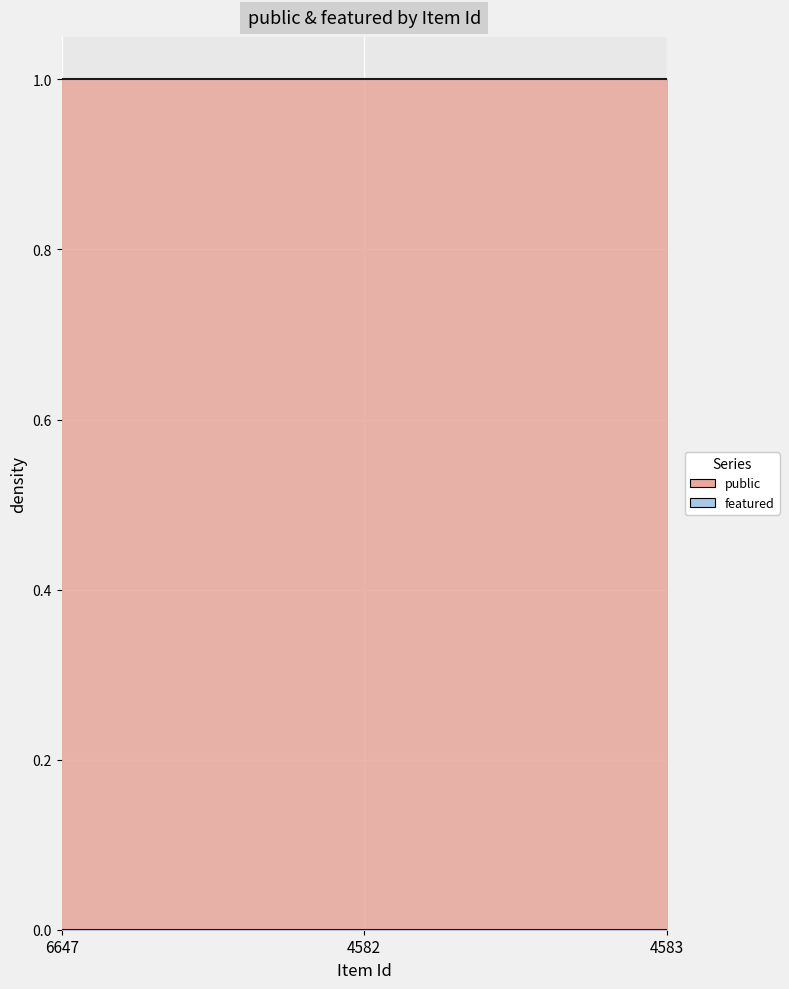

What is the lowest value of the public series?

1